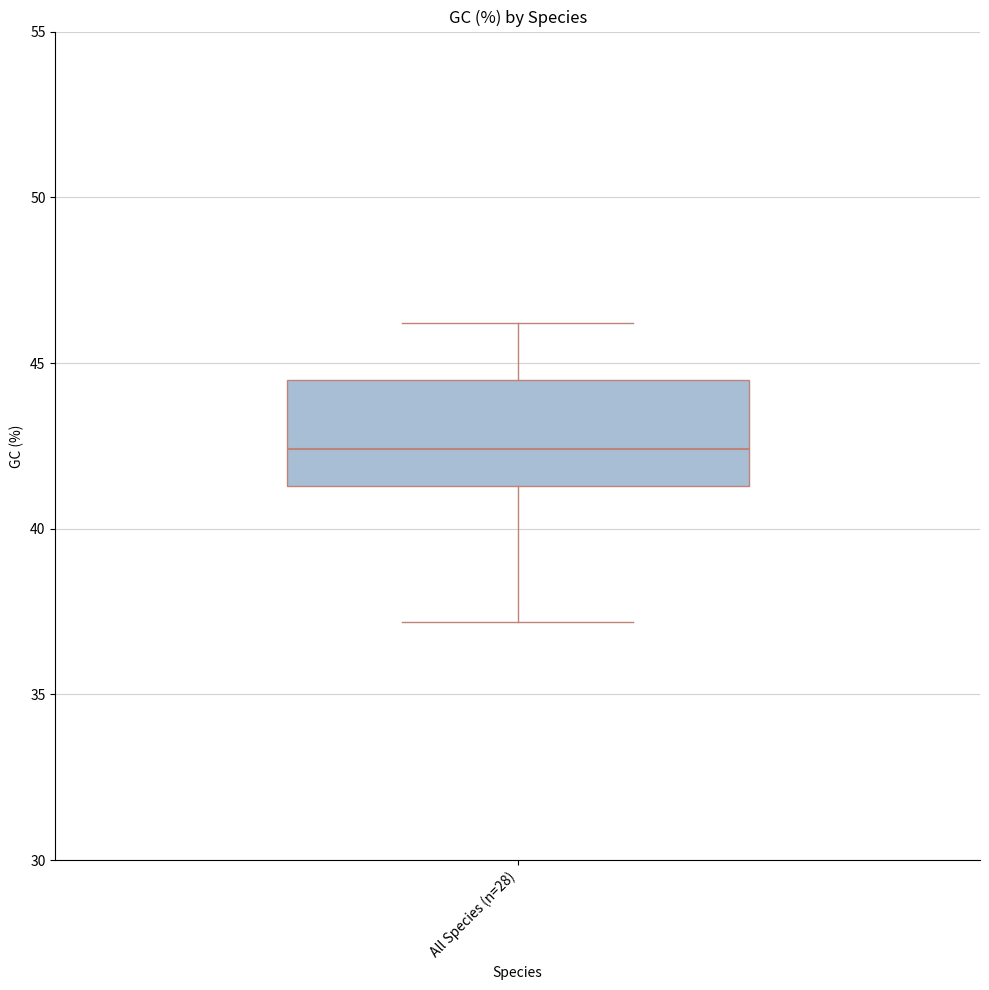

Read this box plot against the y-axis: the position of the median line, the range covered by the box, and the ends of both whiskers. The values are not printed on the chart, so give them approximately, as read against the axis.

median 42.5, box 41.5 to 44.5, whiskers 37.0 to 46.0